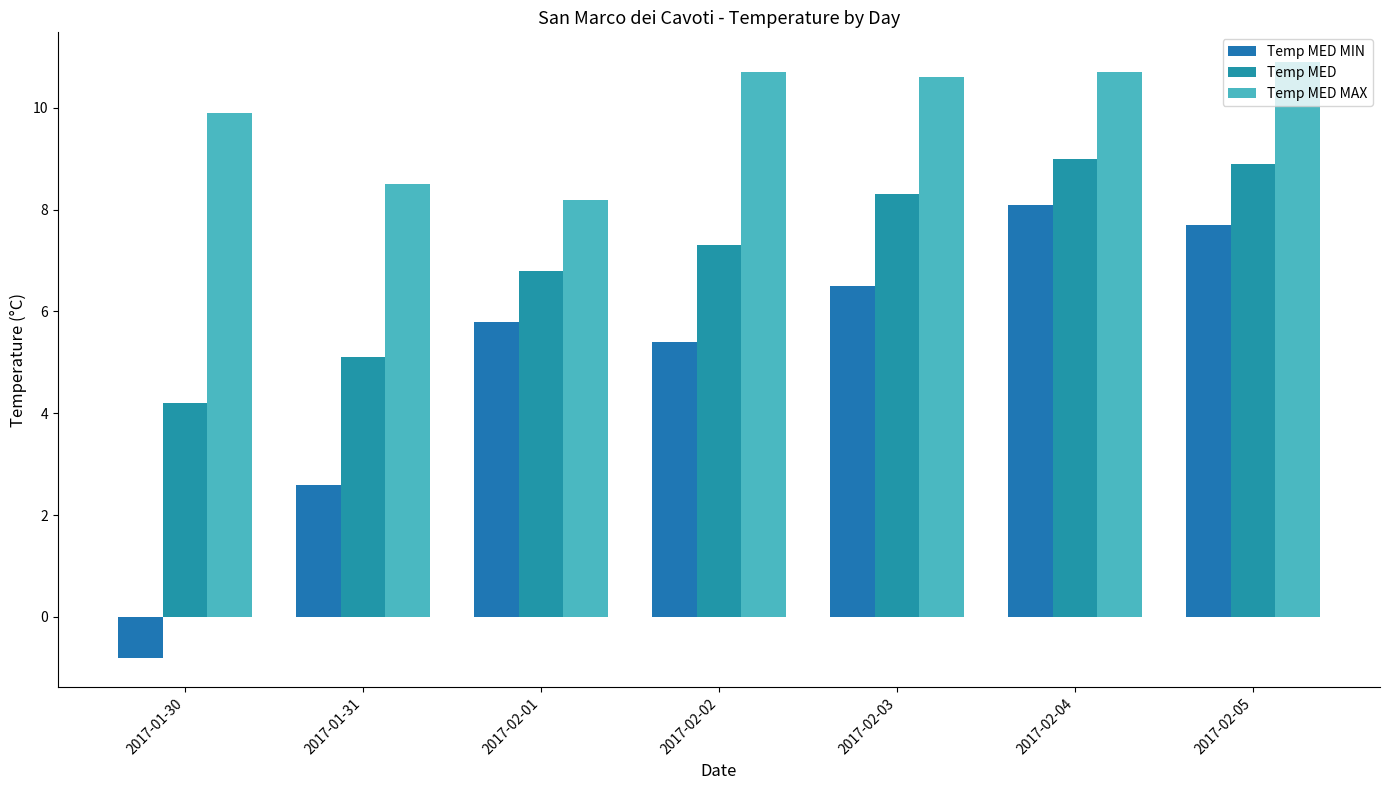

What is the difference between the second highest and second lowest values in the Temp MED series?

3.8